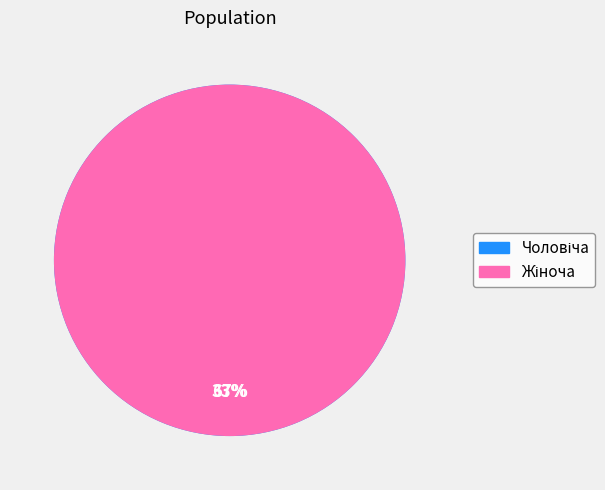

To the nearest percent, what is the average slice percentage?

50%